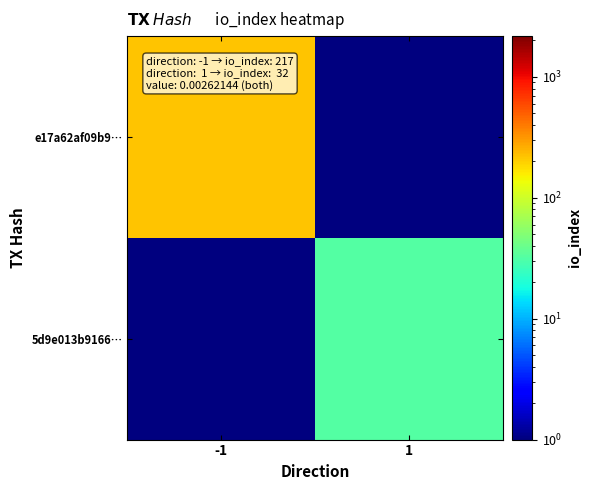

Rank the series by their average value, from highest to lowest.

e17a62af09b9…, 5d9e013b9166…